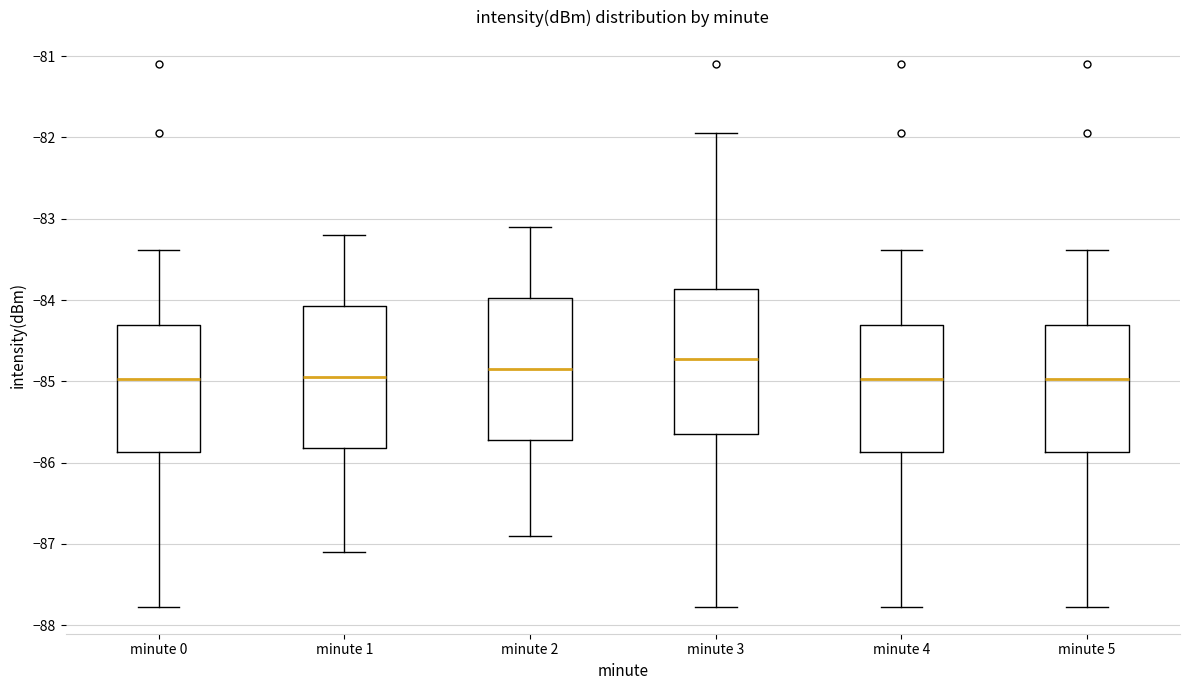

Reading left to right, transcribe this box plot: for each box, give where its median line is, the range the box spans, and where its two whiskers end, as read against the y-axis. The values are not printed on the chart, so give them approximately, as read against the axis.

minute 0: median -85.0, box -85.9 to -84.3, whiskers -87.8 to -83.4
minute 1: median -84.9, box -85.8 to -84.1, whiskers -87.1 to -83.2
minute 2: median -84.8, box -85.7 to -84.0, whiskers -86.9 to -83.1
minute 3: median -84.7, box -85.7 to -83.9, whiskers -87.8 to -81.9
minute 4: median -85.0, box -85.9 to -84.3, whiskers -87.8 to -83.4
minute 5: median -85.0, box -85.9 to -84.3, whiskers -87.8 to -83.4